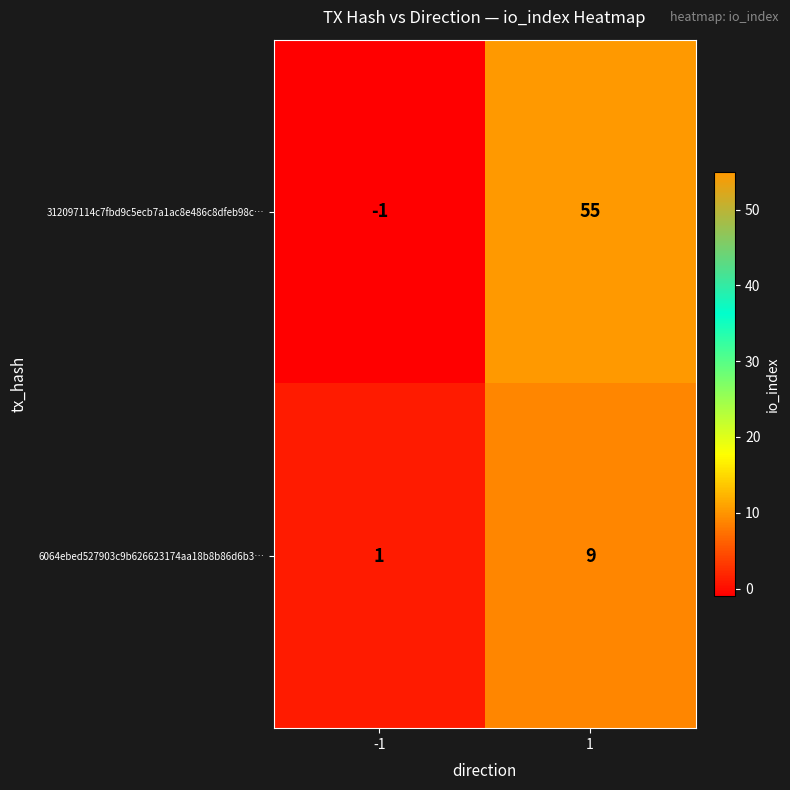

The value of 6064ebed527903c9b626623174aa18b8b86d6b3… at -1 is 0. True or false?

False